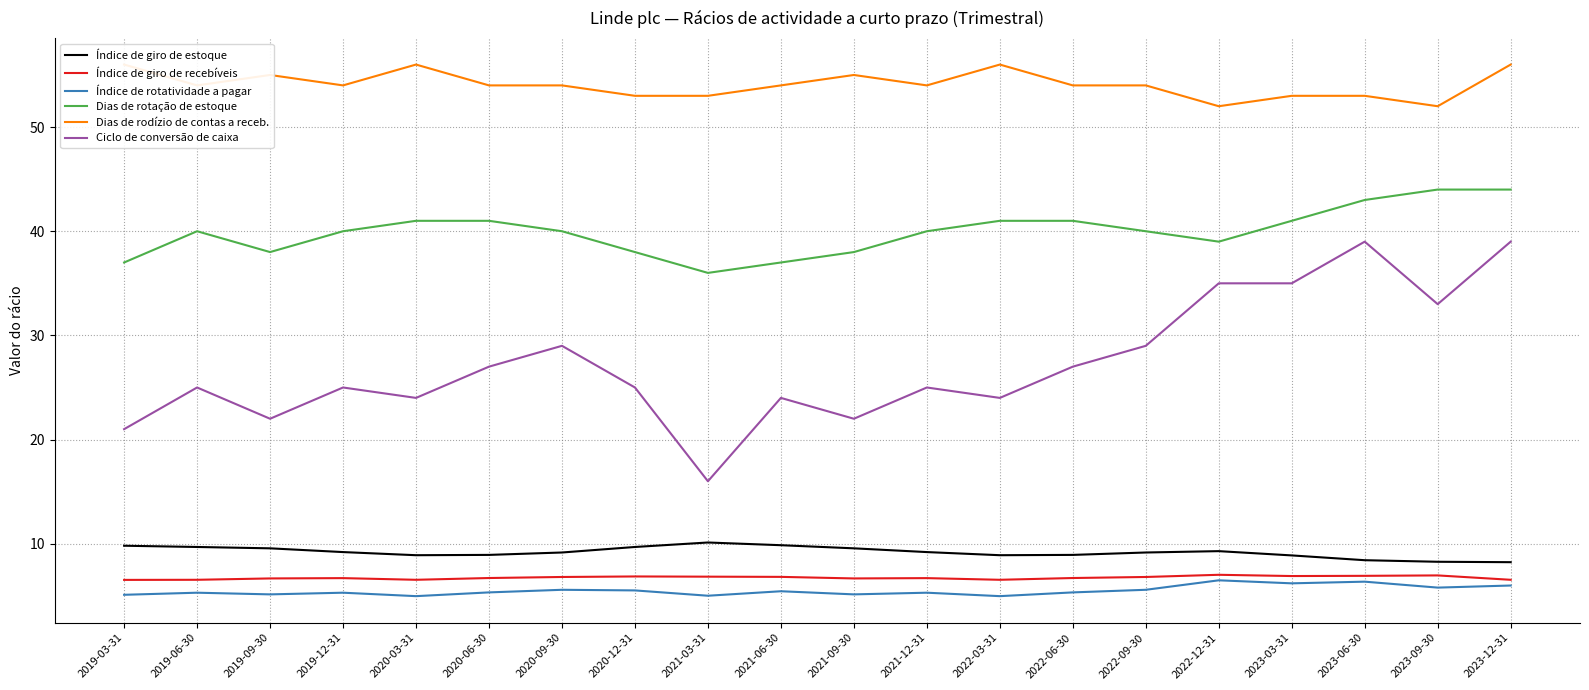

Is this an area chart (filled region under the line)?

No